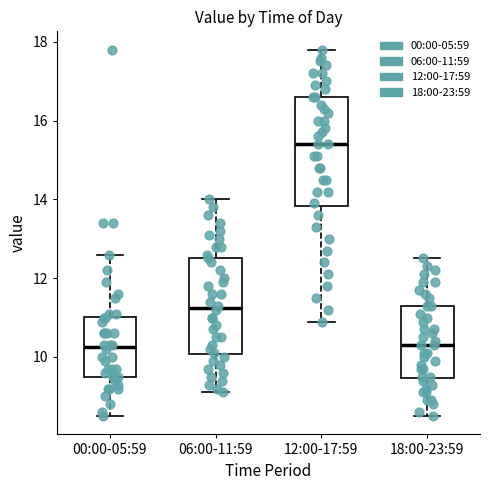

Which box's median line is the highest?

12:00-17:59